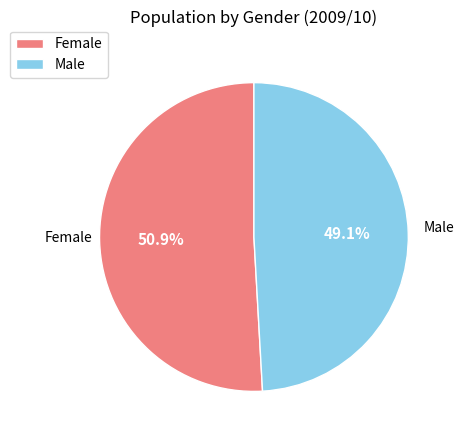

To the nearest percent, what is the combined percentage of Male and Female?

100%